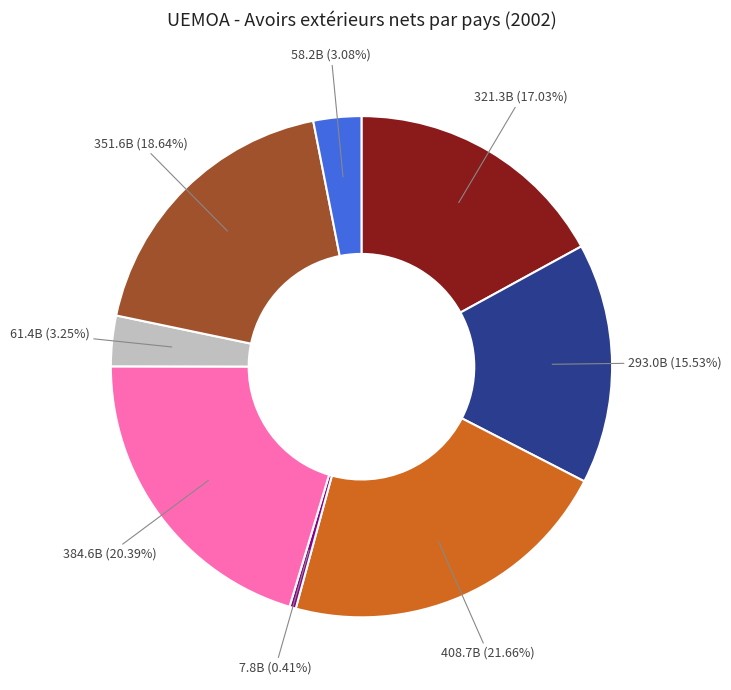

Is there any slice that represents more than half of the pie?

No